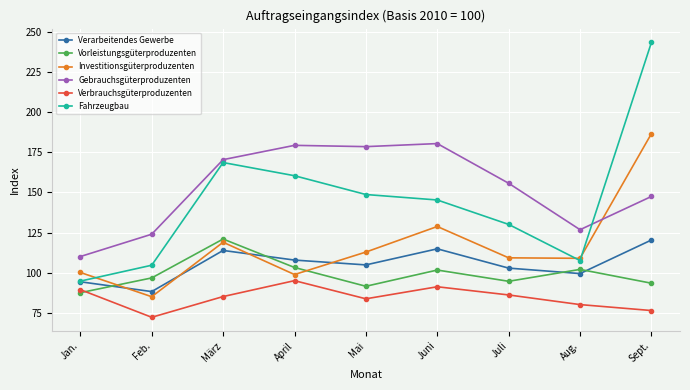

At which category is the sum across all series the highest?

Sept.